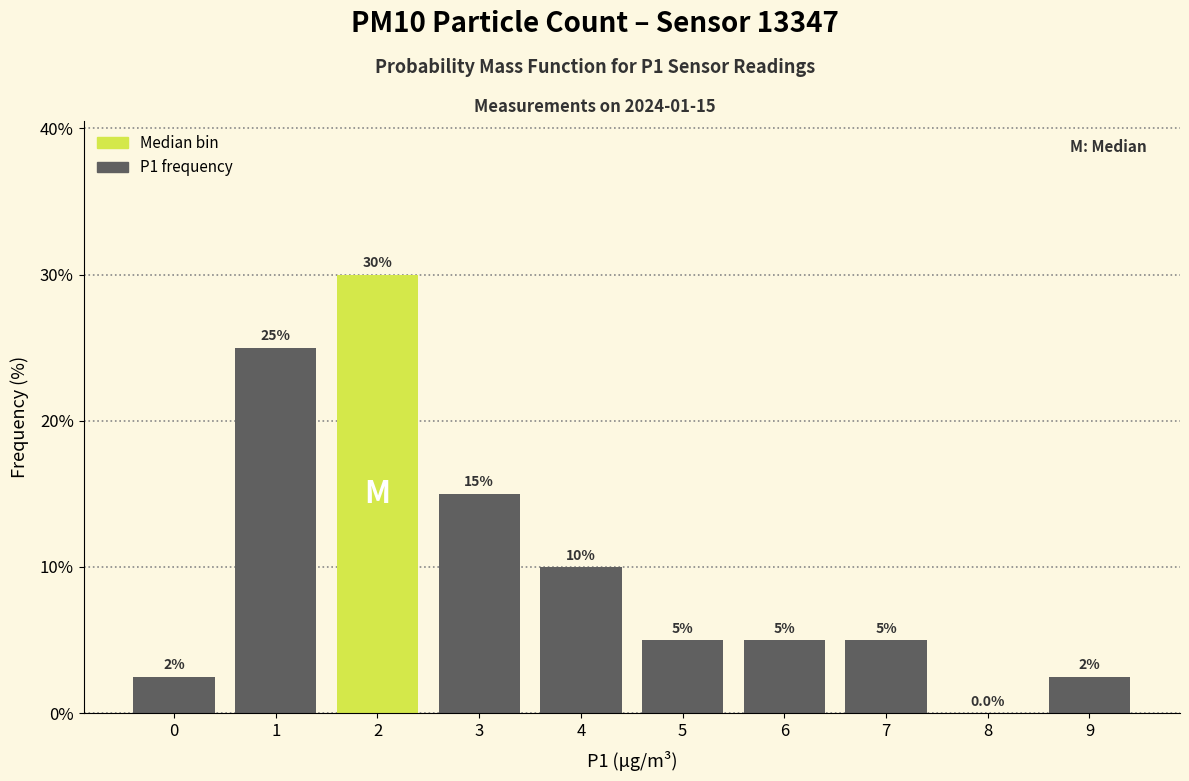

Reading right to left, extract all data points from this chart.

9=2.5	8=0.0	7=5.0	6=5.0	5=5.0	4=10.0	3=15.0	2=30.0	1=25.0	0=2.5